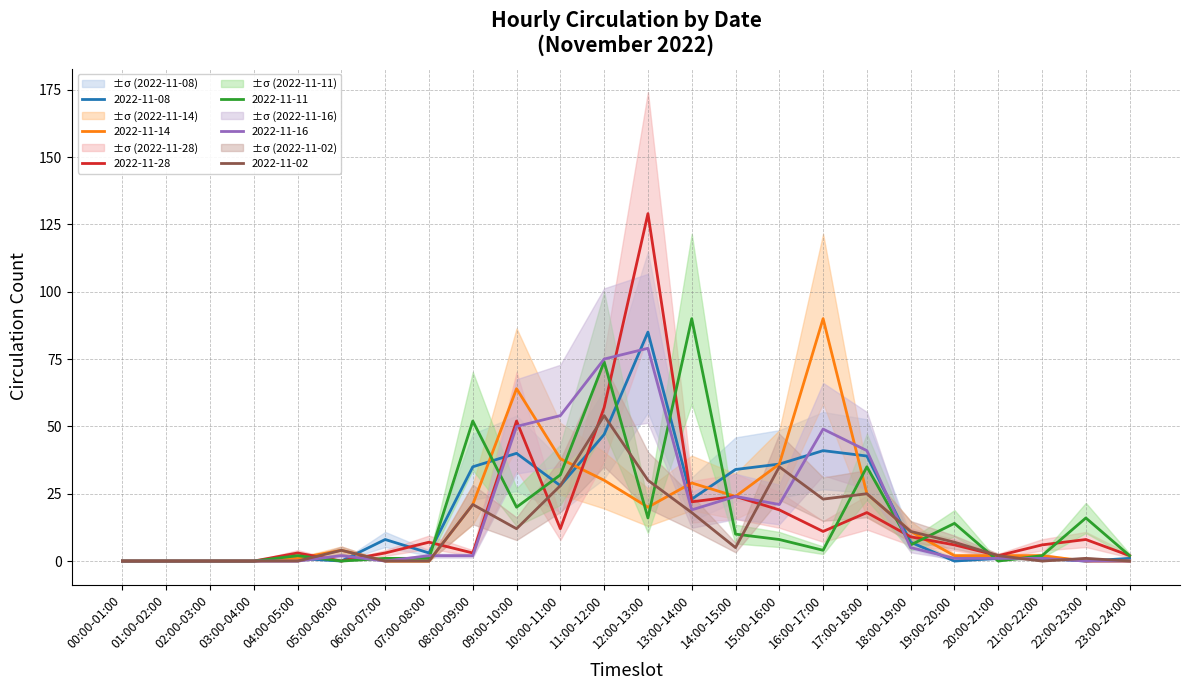

What are all the series names shown in the legend?

2022-11-08, 2022-11-14, 2022-11-28, 2022-11-11, 2022-11-16, 2022-11-02